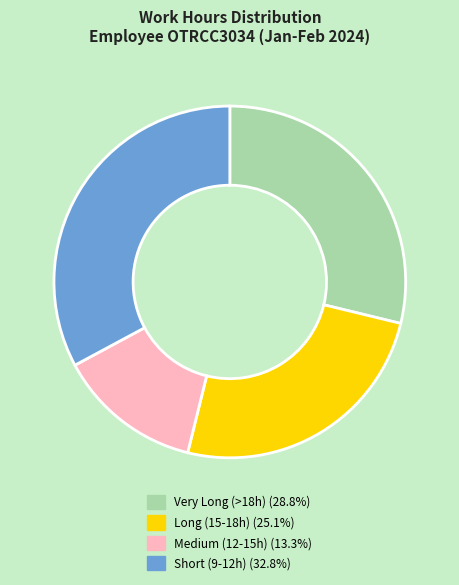

How many slices are in this pie chart?

4